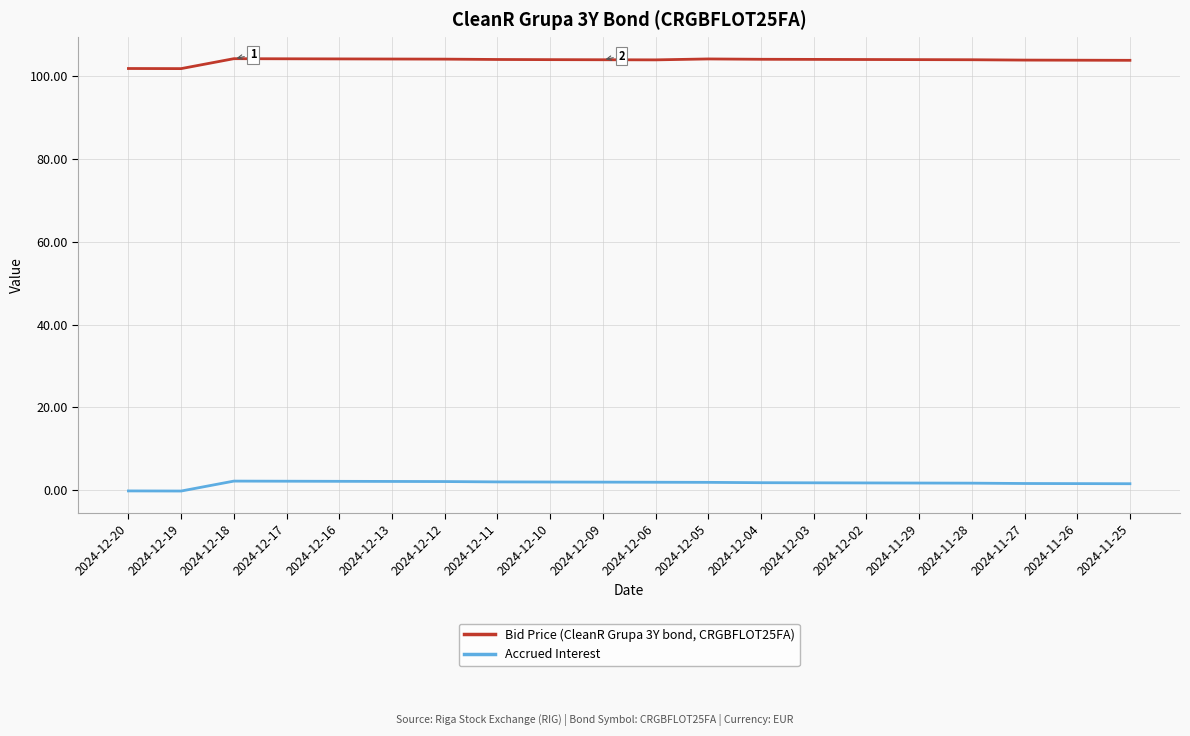

How many lines are shown in the chart?

2